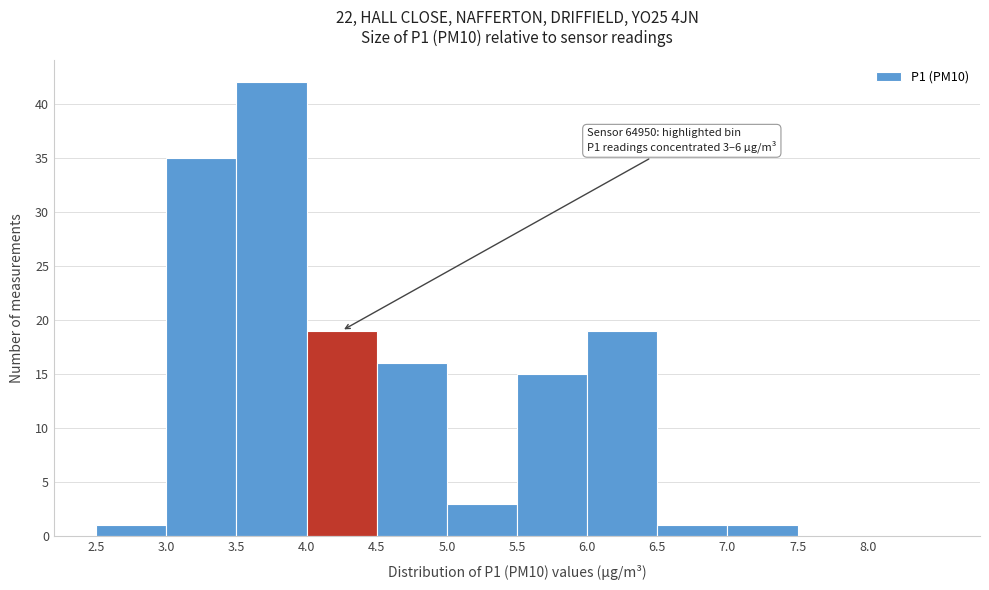

Which range on the x-axis has the tallest bar?

3.5 to 4.0